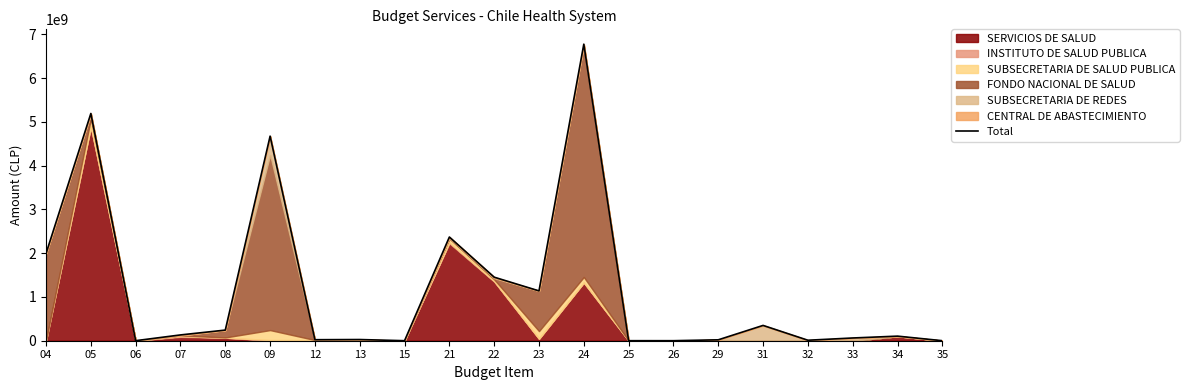

Where is the first local maximum?

05